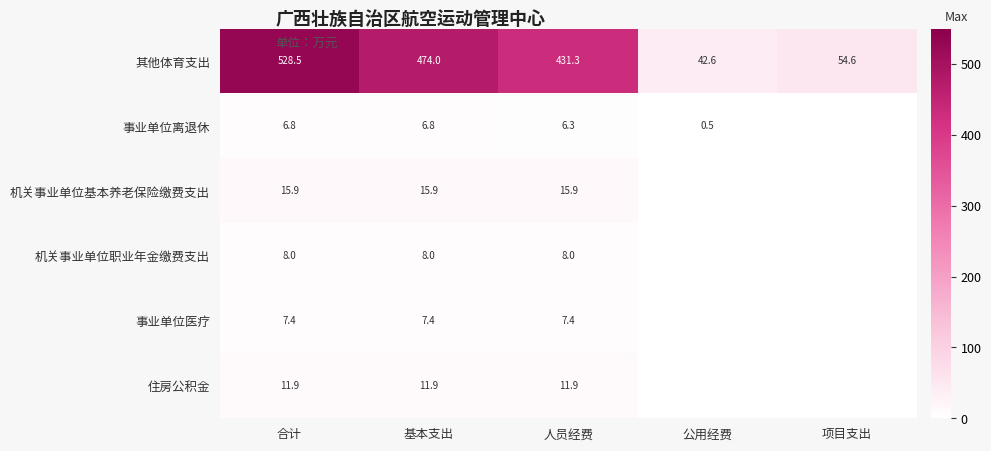

The value of 机关事业单位职业年金缴费支出 at 合计 is 4.4. True or false?

False